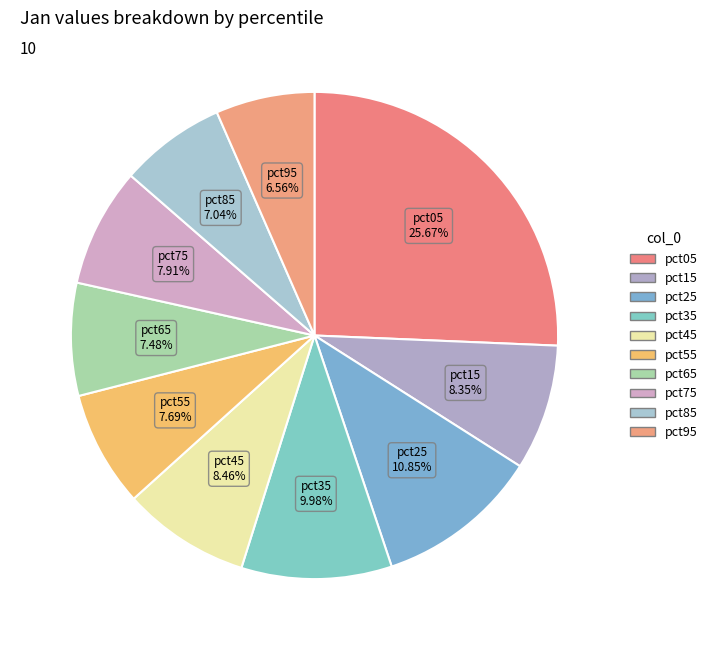

To the nearest percent, what is the difference between the largest and smallest slice percentages?

19%